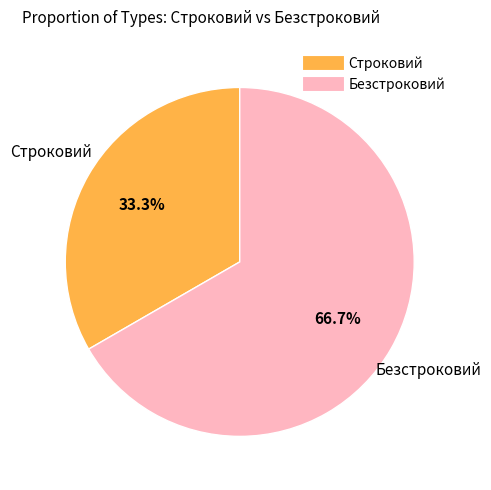

What portion of the pie excludes Строковий?

66.7%